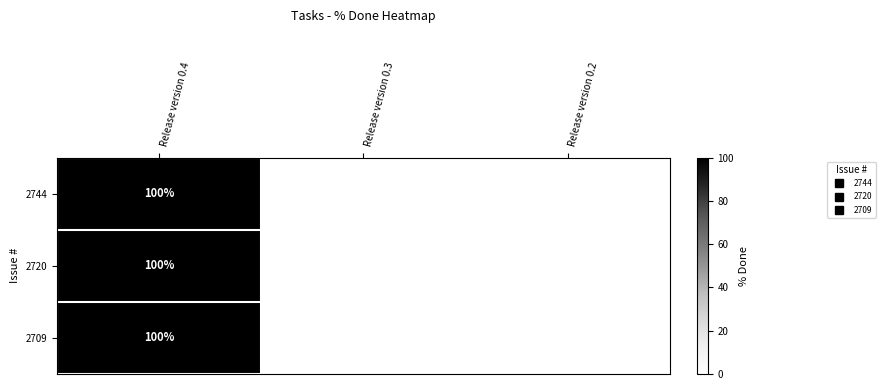

The 2744 series shows 70 at Release version 0.3. True or false?

False